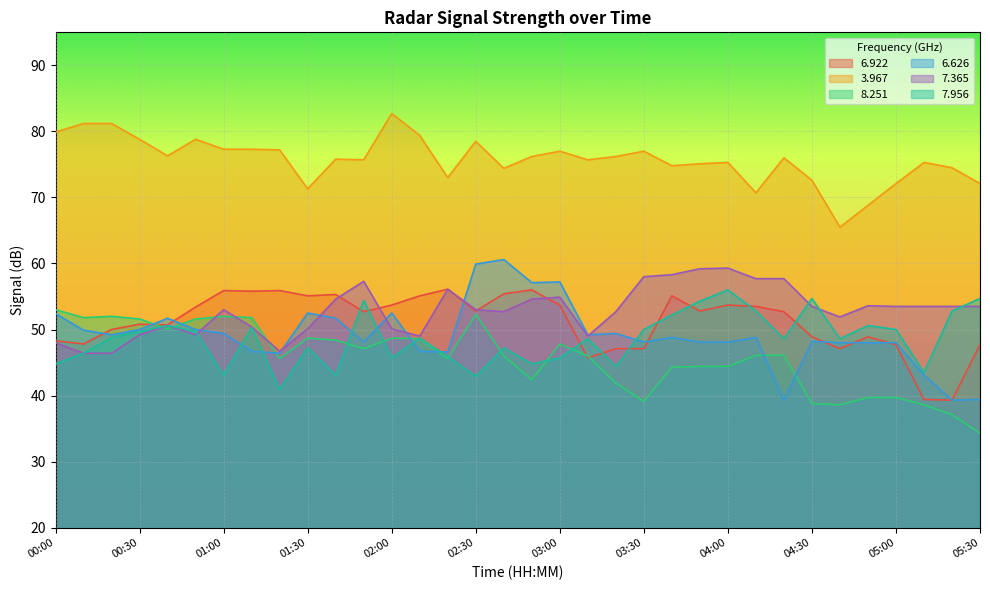

How many lines are shown in the chart?

6